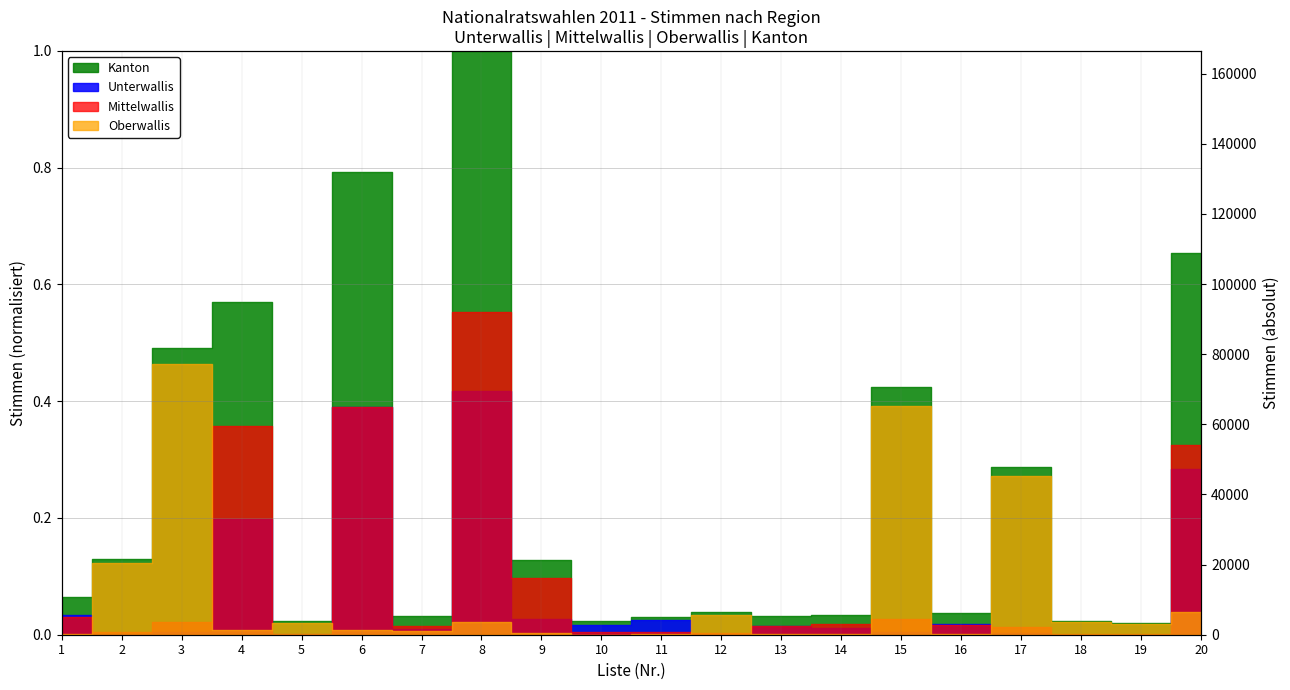

True or false: Unterwallis (abs) and Kanton (abs) intersect in this chart.

False